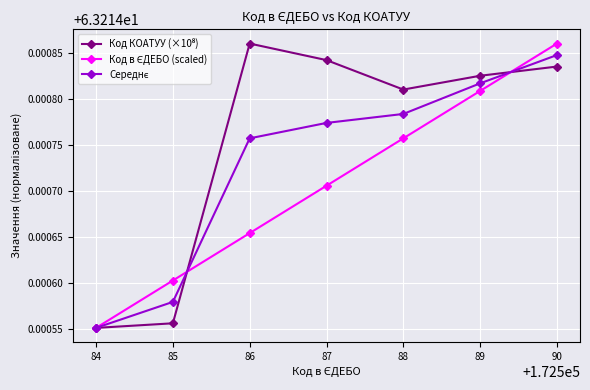

At how many categories does at least one series exceed 63?

7